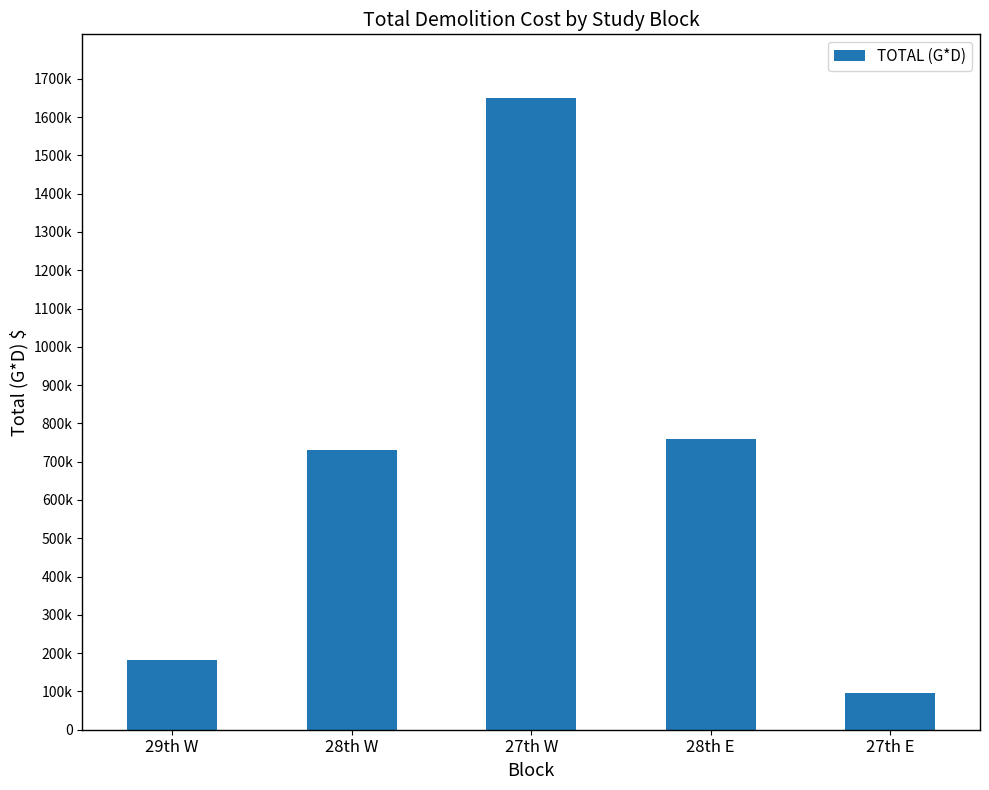

The value at 28th E is 1123599.3. True or false?

False